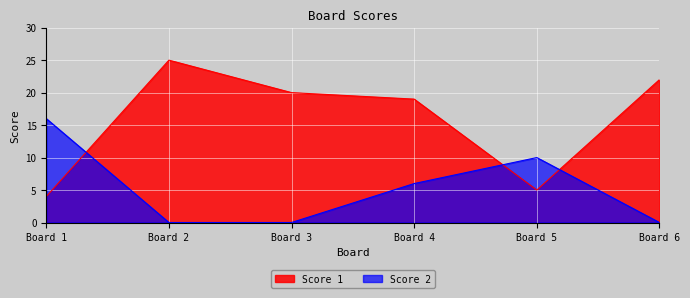

Where do Score 2 and Score 1 first cross each other?

Board 1 and Board 2